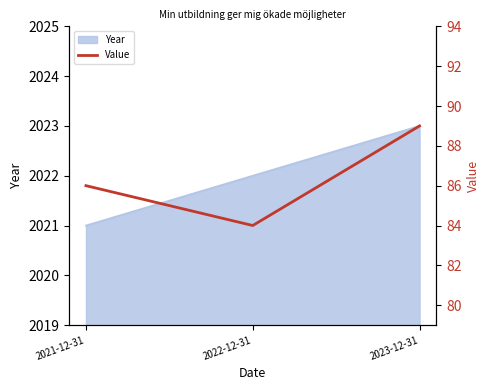

What is the label of the 1st point from the right?

2023-12-31